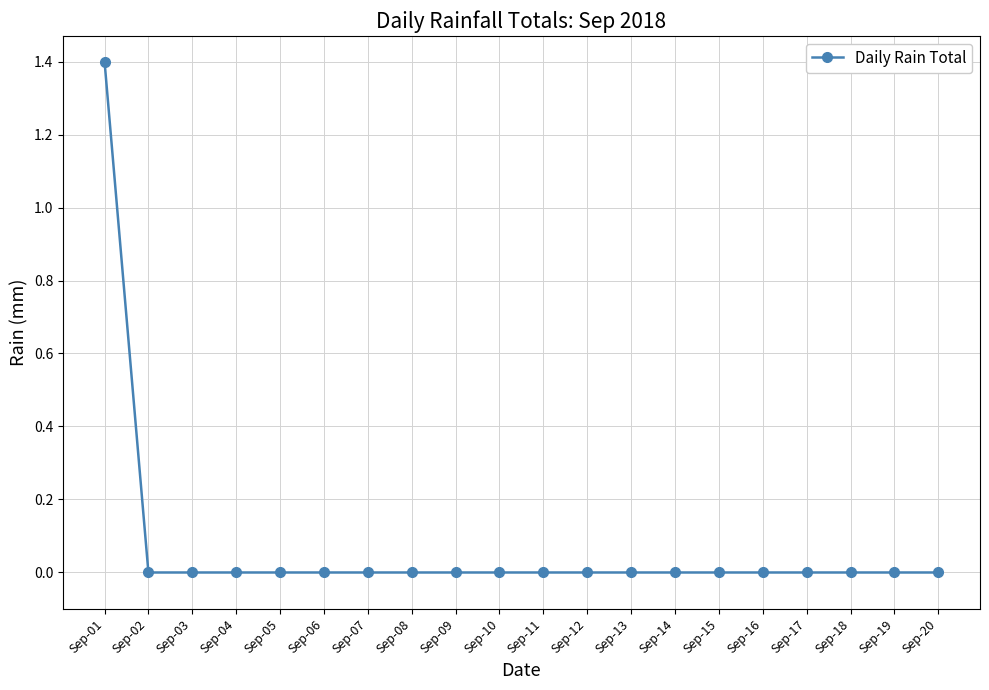

The value at Sep-04 is 0.0. True or false?

True